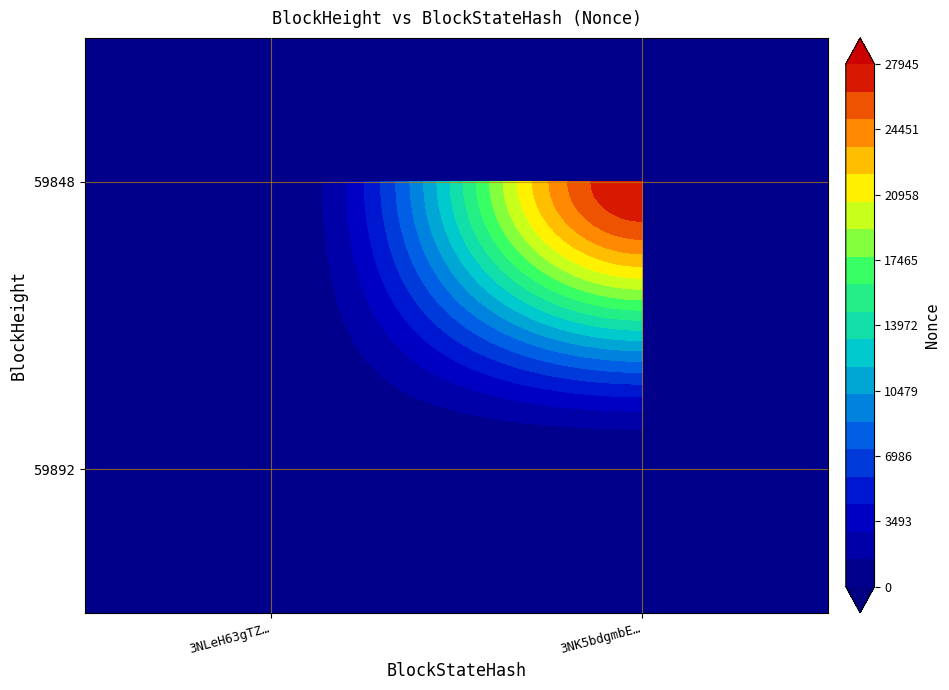

How many positive values does the 59848 series have?

1